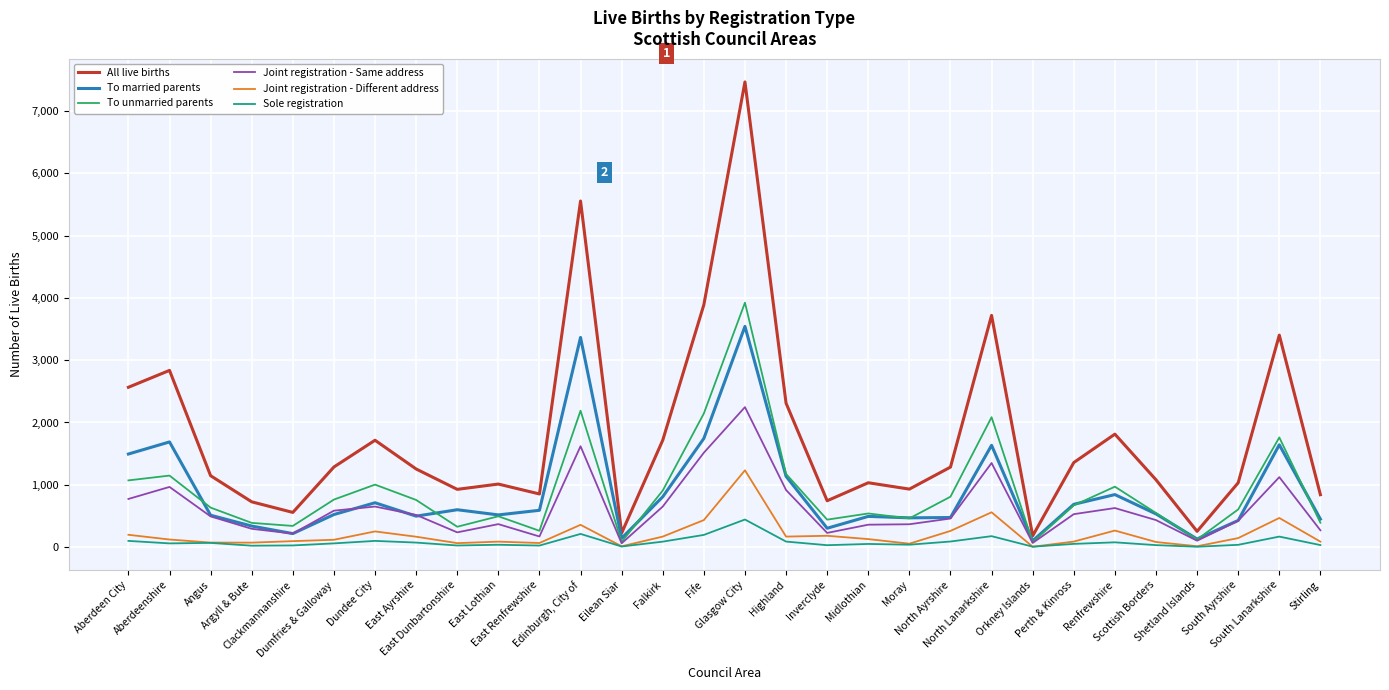

What is the highest value of the To married parents series?

3542